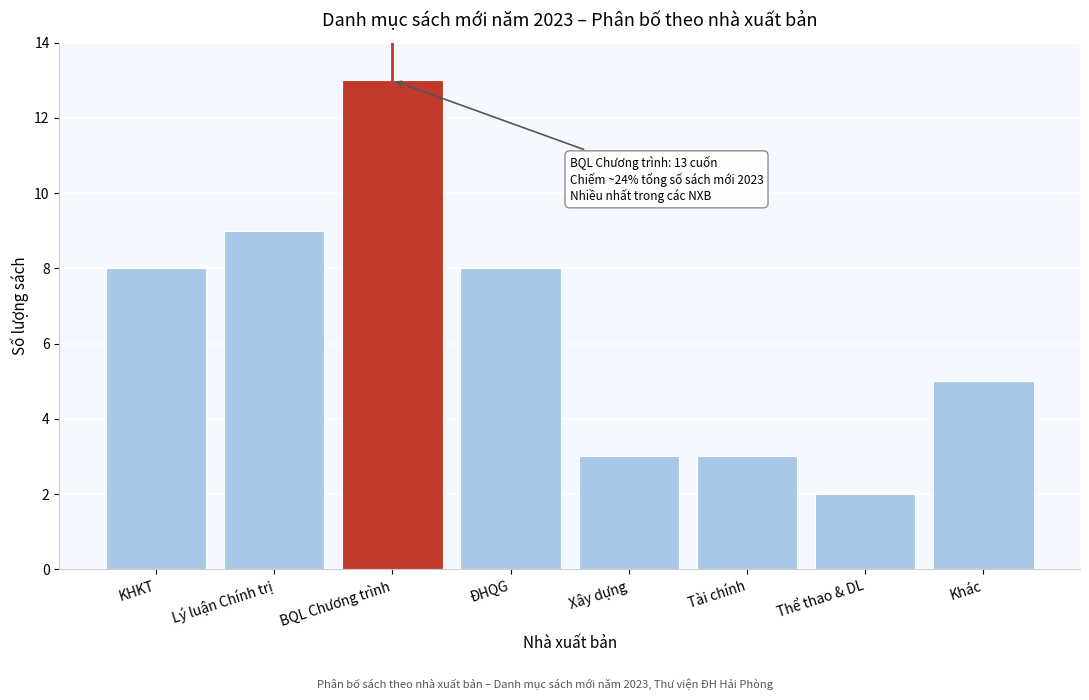

Reading right to left, list all the values displayed in this chart.

5	2	3	3	8	13	9	8